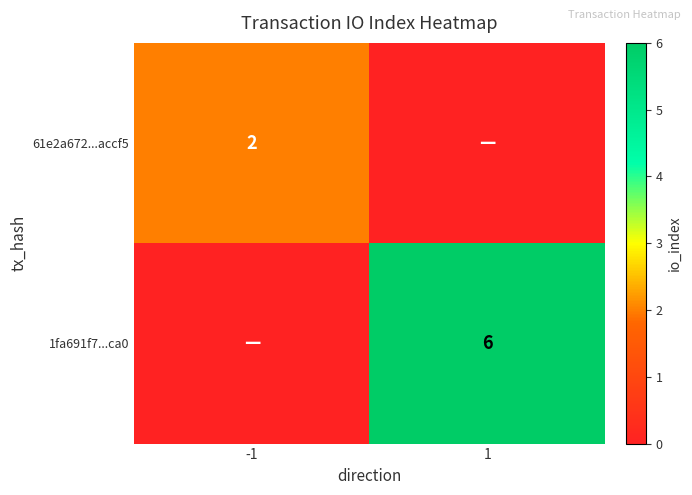

The value of 61e2a672...accf5 at -1 is 1. True or false?

False